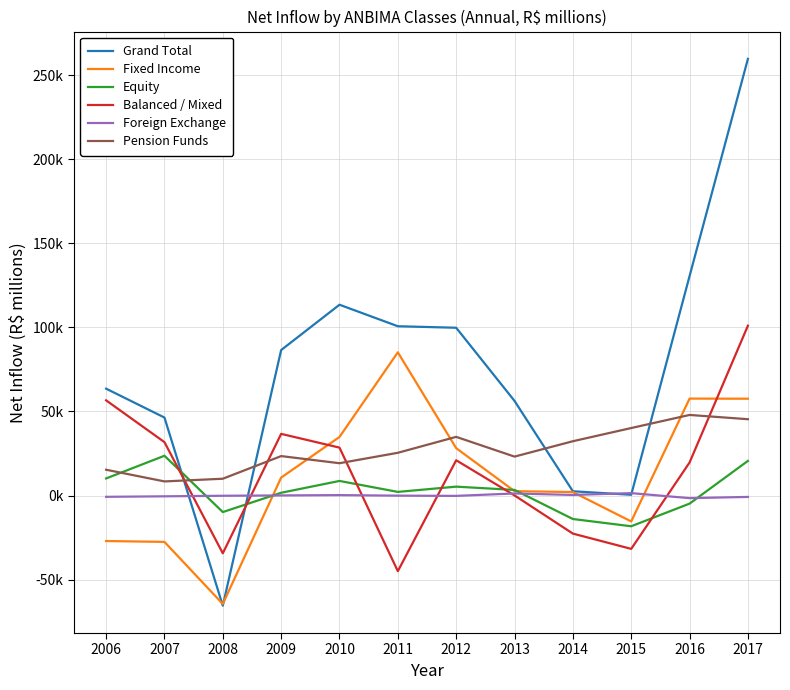

Reading left to right, list all the values displayed in this chart.

Grand Total: 2006=63584.1	2007=46392.2	2008=-65564.3	2009=86555.2	2010=113533.8	2011=100726.4	2012=99833.0	2013=56295.1	2014=2521.8	2015=442.8	2016=130590.7	2017=259826.3
Fixed Income: 2006=-27087.5	2007=-27597.9	2008=-64536.1	2009=10660.1	2010=34836.0	2011=85209.9	2012=28182.5	2013=2583.5	2014=2064.5	2015=-15435.6	2016=57673.0	2017=57603.6
Equity: 2006=10162.9	2007=23654.3	2008=-9852.5	2009=1627.1	2010=8674.7	2011=2145.3	2012=5272.6	2013=3320.7	2014=-13988.2	2015=-18293.5	2016=-4827.5	2017=20604.1
Balanced / Mixed: 2006=56627.7	2007=31756.2	2008=-34390.3	2009=36678.3	2010=28498.6	2011=-45024.8	2012=20979.3	2013=56.8	2014=-22668.4	2015=-31753.9	2016=19641.8	2017=101049.0
Foreign Exchange: 2006=-777.5	2007=-479.2	2008=-146.4	2009=50.6	2010=241.1	2011=-82.5	2012=-222.9	2013=1215.4	2014=334.5	2015=1419.4	2016=-1560.1	2017=-841.5
Pension Funds: 2006=15342.4	2007=8387.2	2008=9983.6	2009=23461.8	2010=19216.8	2011=25423.0	2012=34900.6	2013=23151.5	2014=32302.2	2015=40153.7	2016=47943.9	2017=45407.0